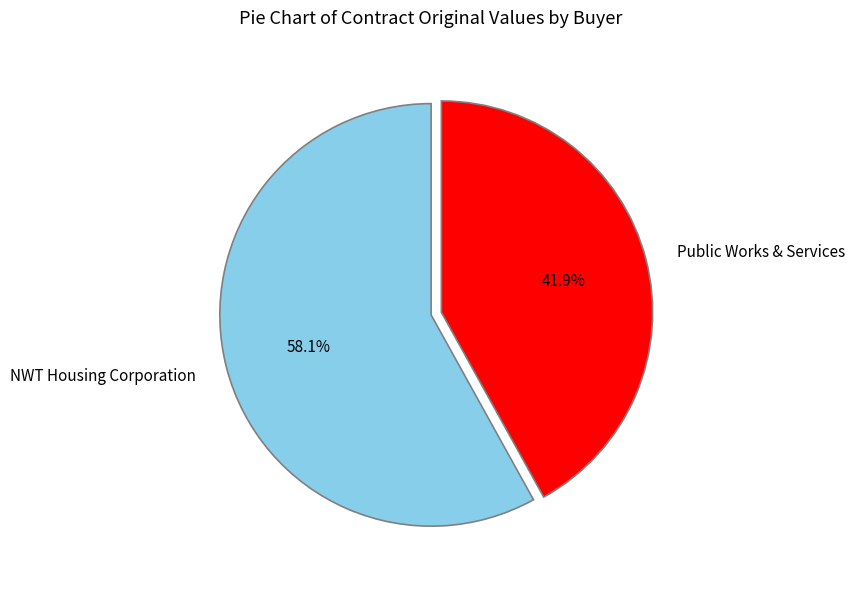

Which has a higher value, Public Works & Services or NWT Housing Corporation?

NWT Housing Corporation